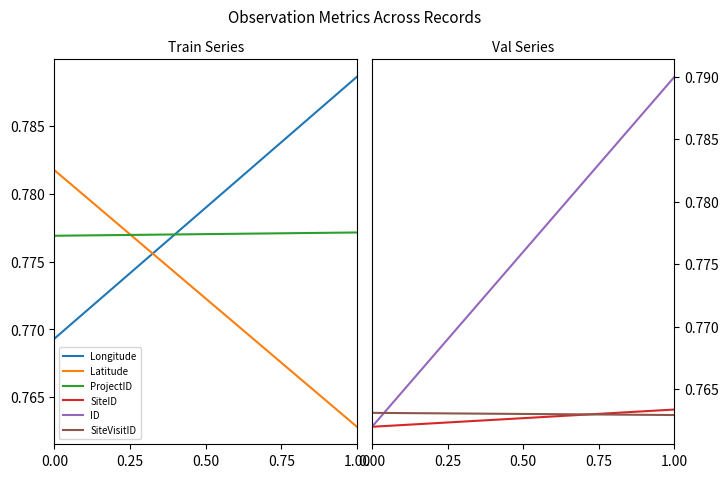

Between 0.00 and 1.00, which series saw the biggest shift?

ID